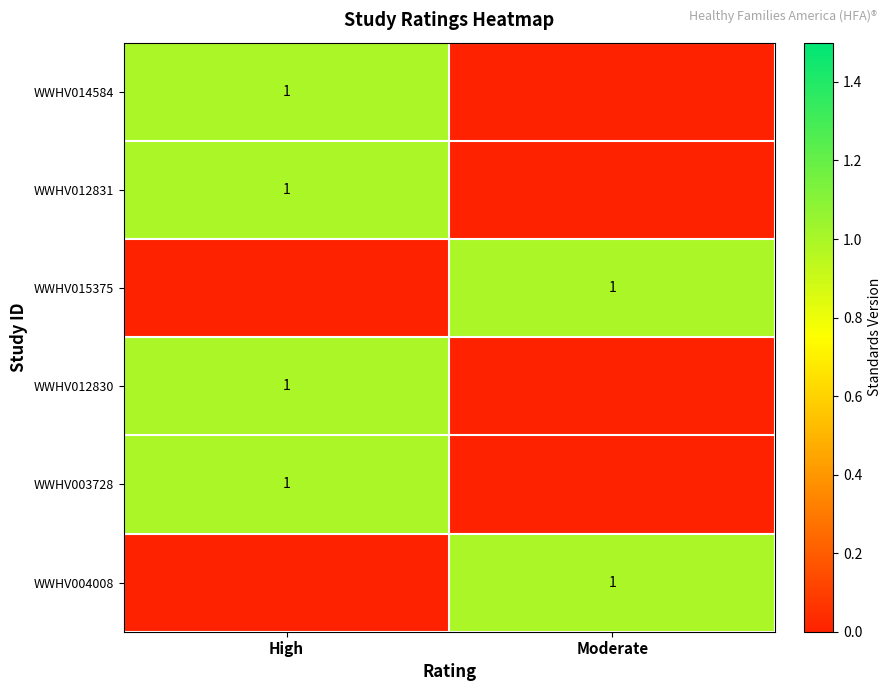

The value of WWHV015375 at Moderate is 1. True or false?

True